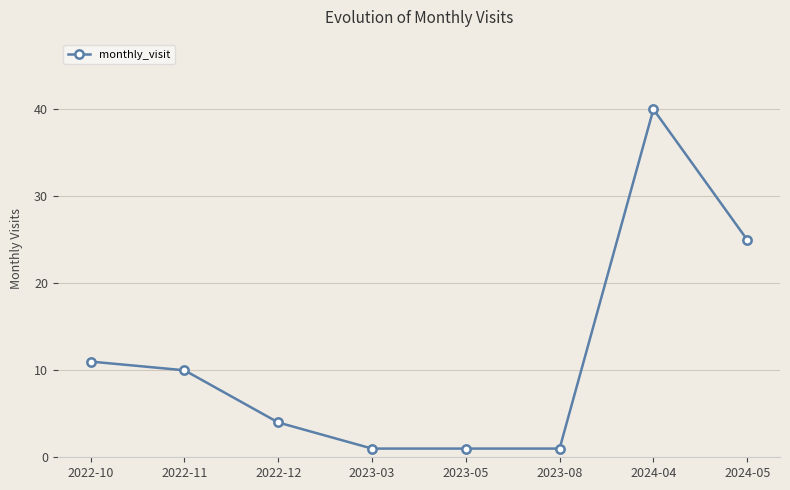

Reading right to left, extract all data points from this chart.

2024-05=25	2024-04=40	2023-08=1	2023-05=1	2023-03=1	2022-12=4	2022-11=10	2022-10=11